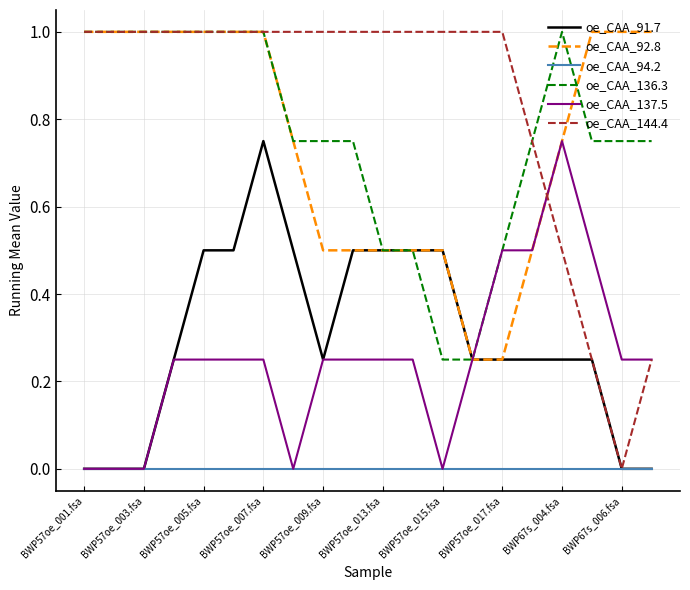

What is the highest value of the oe_CAA_144.4 series?

1.0